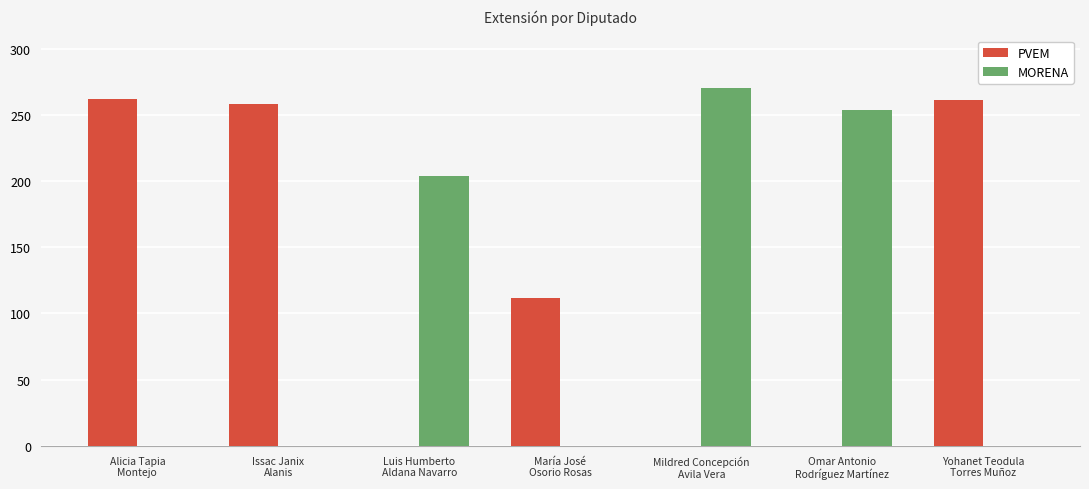

What is the maximum value shown in the chart?

270